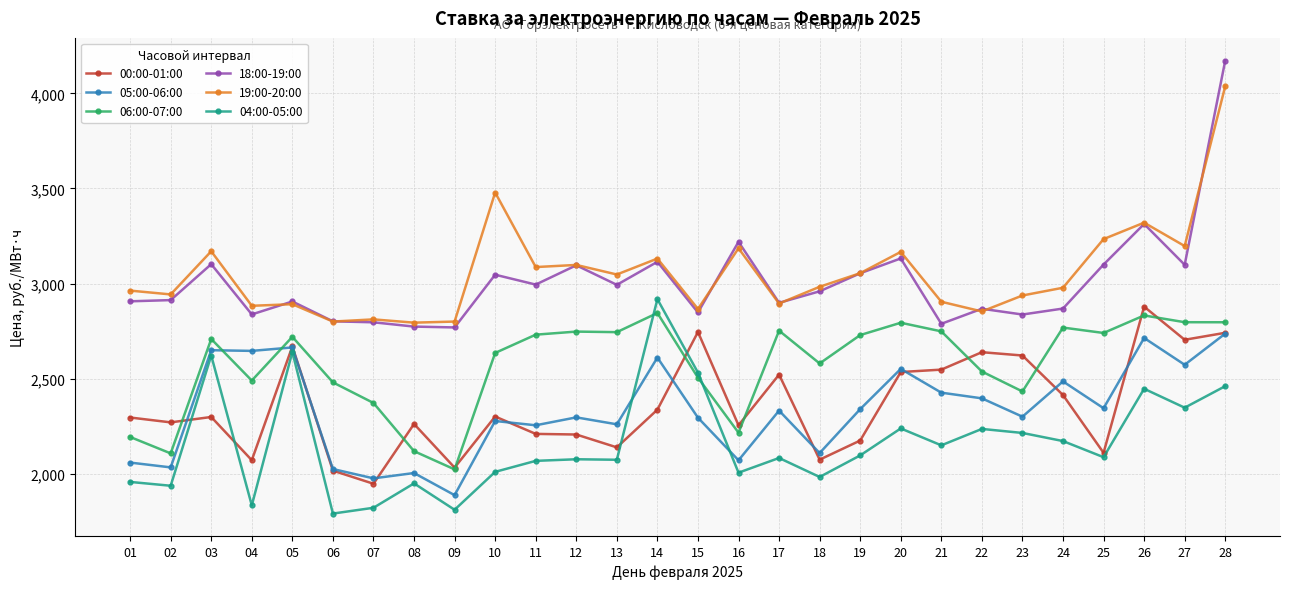

True or false: 05:00-06:00 has a value of 3101.9 at 23.

False